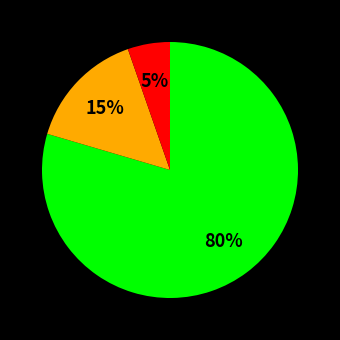

To the nearest percent, what is the average slice percentage?

33%